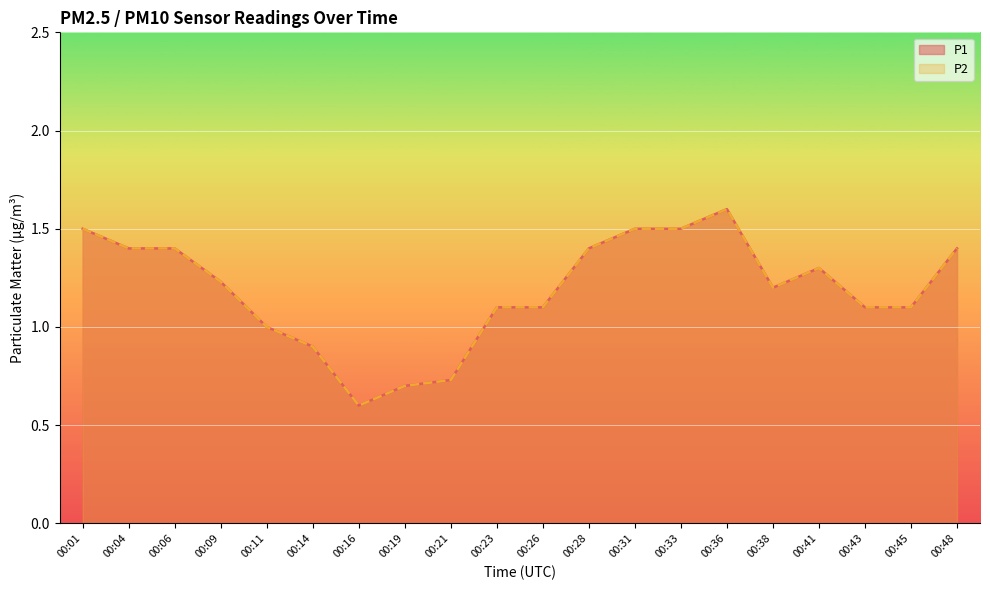

The value of P2 at 00:01 is 2.5. True or false?

False